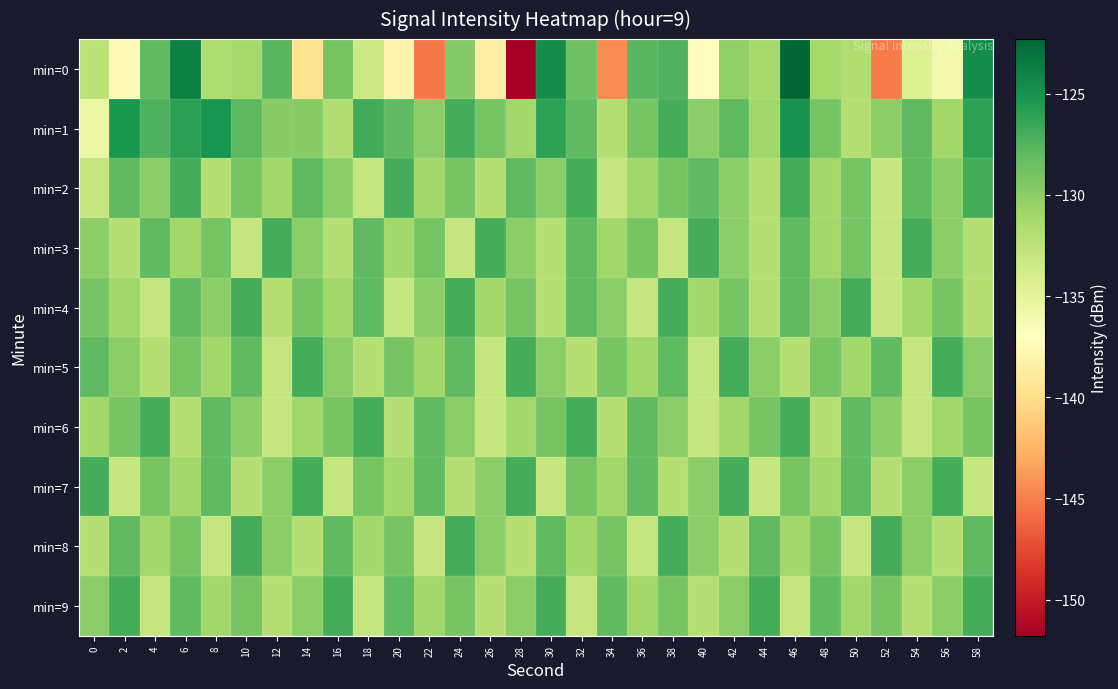

What is the spread (max minus min) of values at 10?

6.0